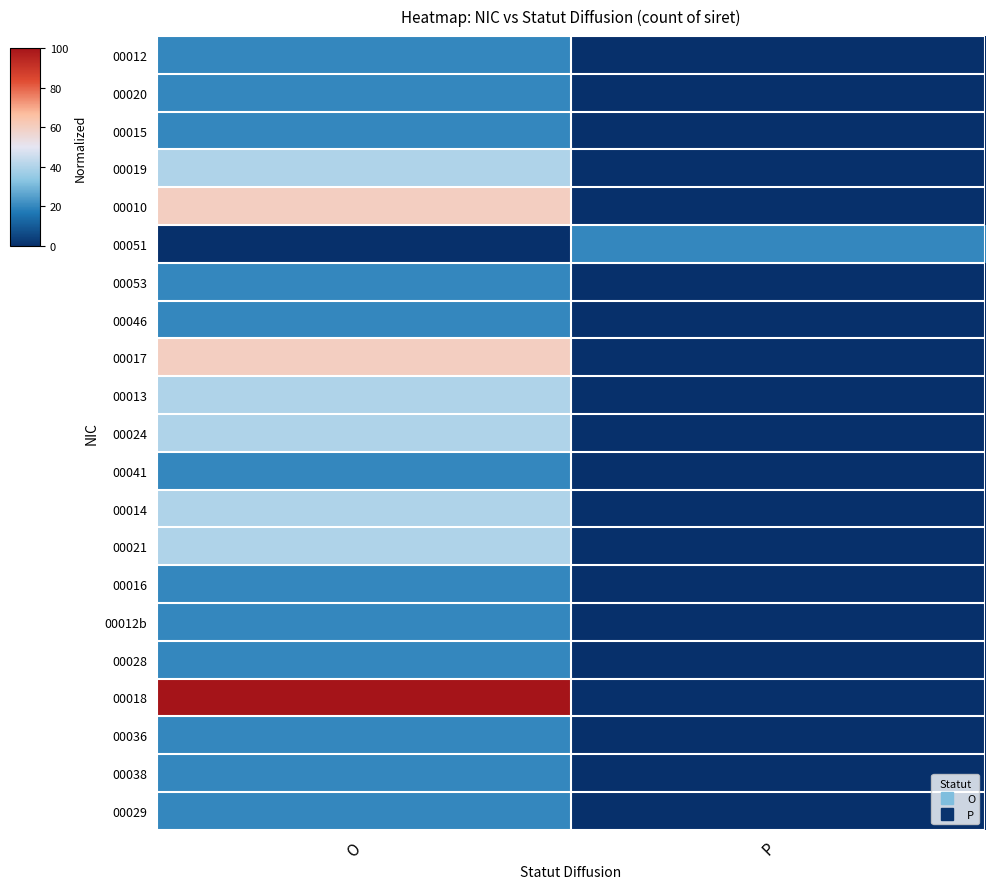

Between O and P, which is larger?

O